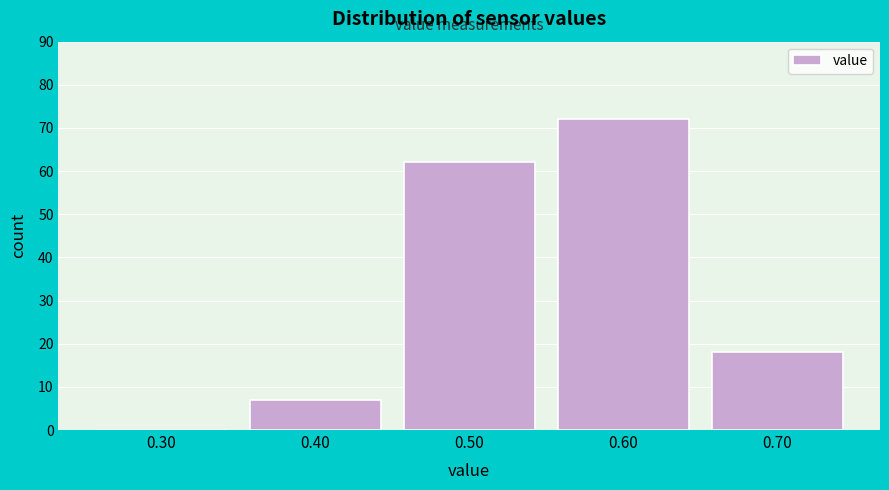

What is the maximum value shown in the chart?

72